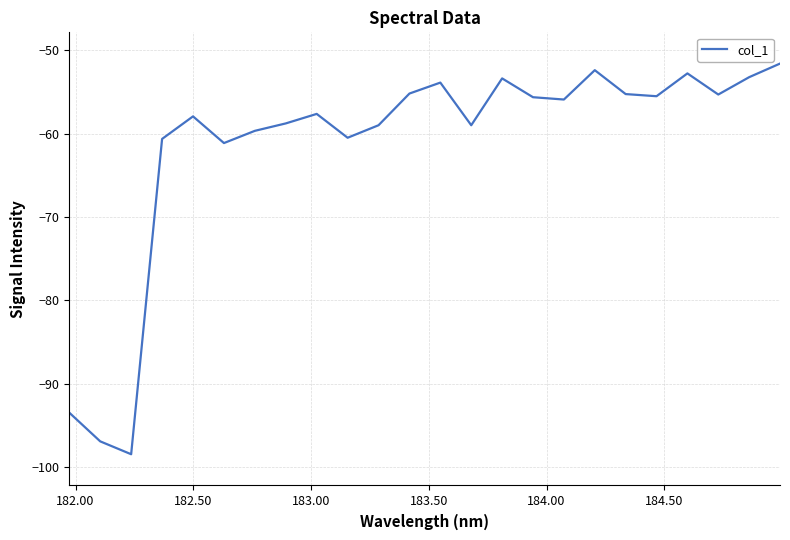

True or false: the data has more than 2 interior local peaks.

True